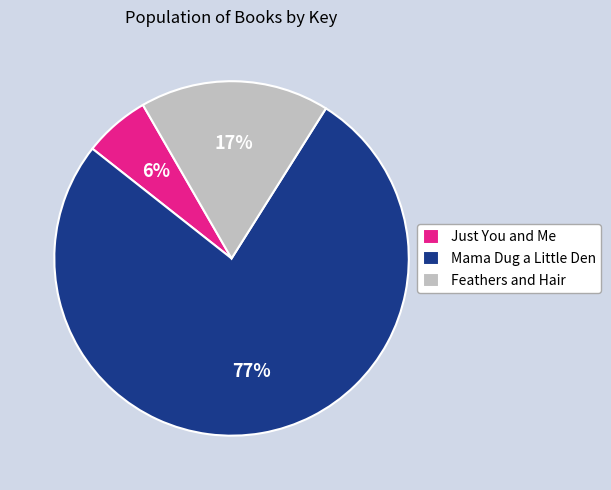

Which slice is the largest?

Mama Dug a Little Den